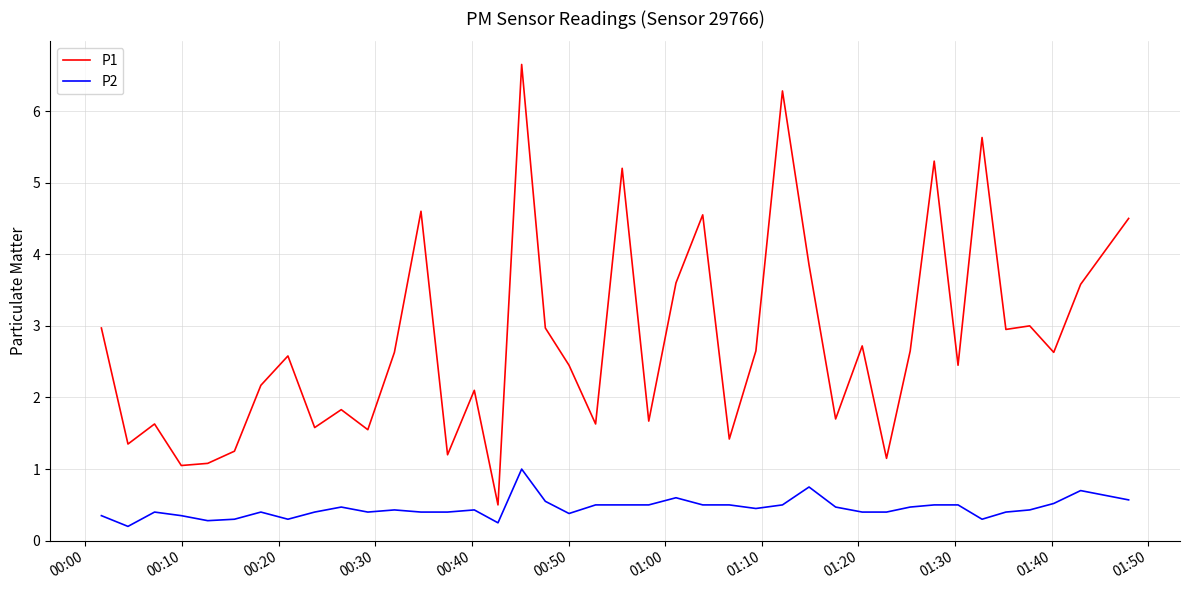

What is the difference between the maximum and minimum values in the P2 series?

0.8